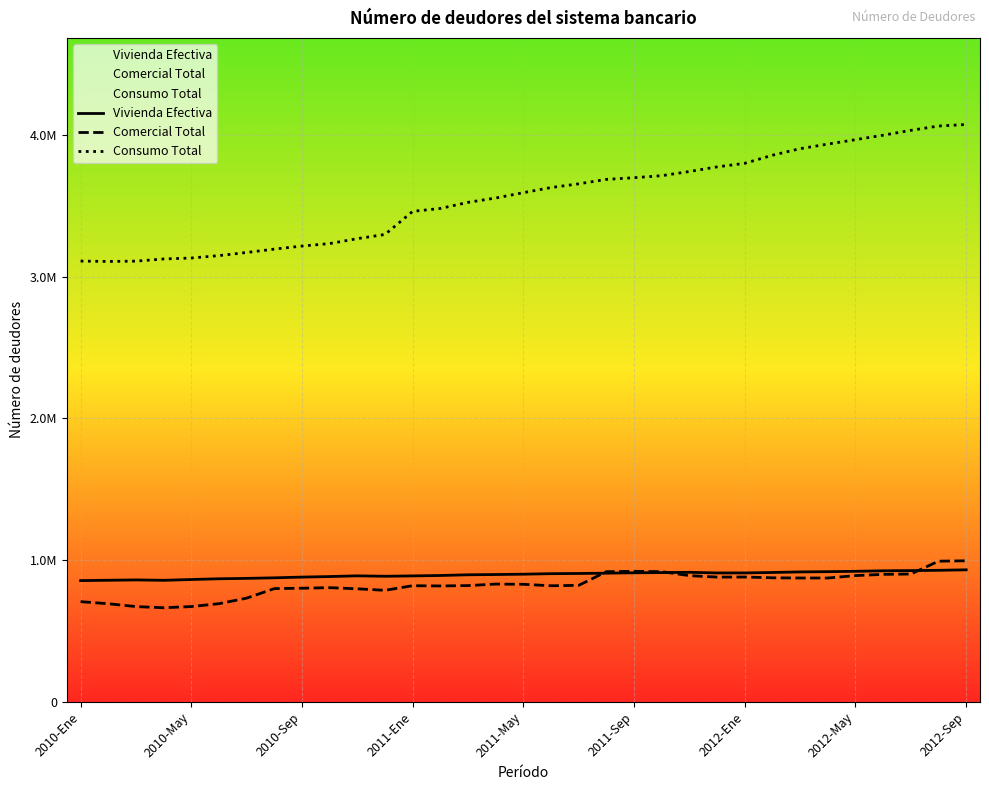

What is the difference between the maximum and minimum values in the Vivienda Efectiva series?

76001